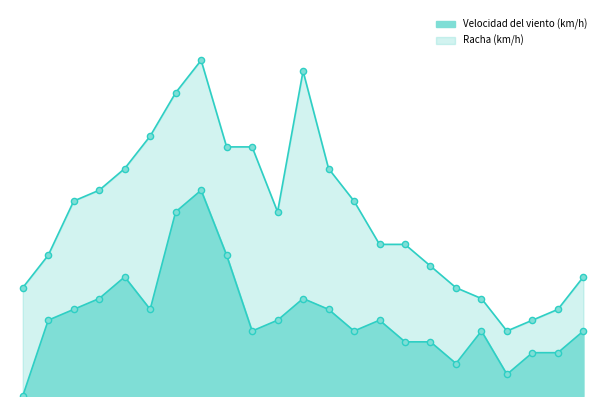

Approximately how many times larger is the value at 02/06 12:00 compared to 02/06 23:00?

0.5